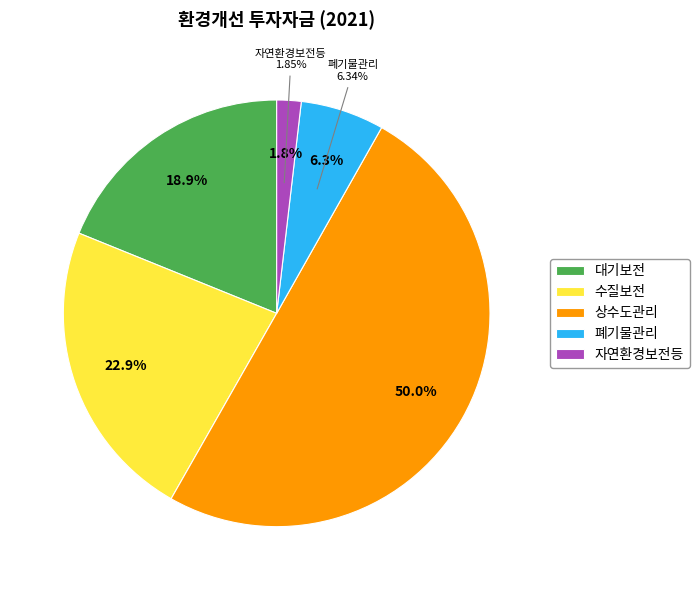

What is the smallest slice in the pie chart?

자연환경보전등